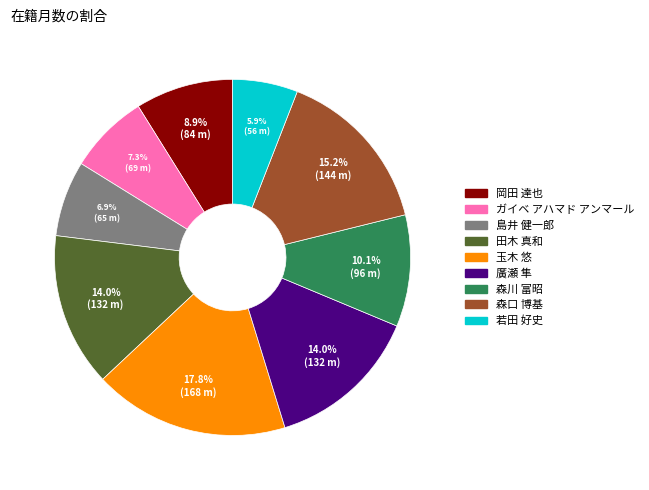

Between 岡田 達也 and 廣瀬 隼, which is larger?

廣瀬 隼